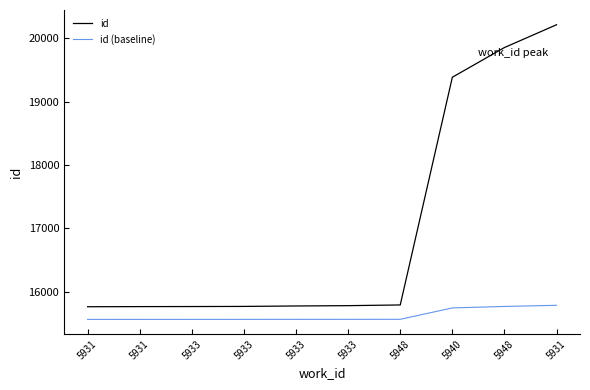

Where does the id series first go above 15778?

5948